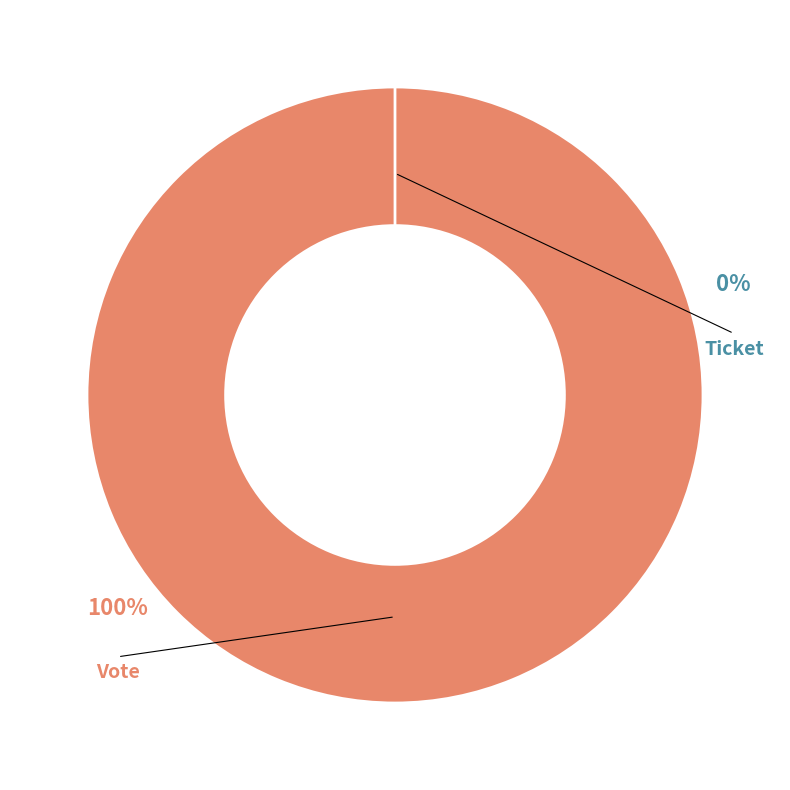

How many segments does this pie chart have?

2